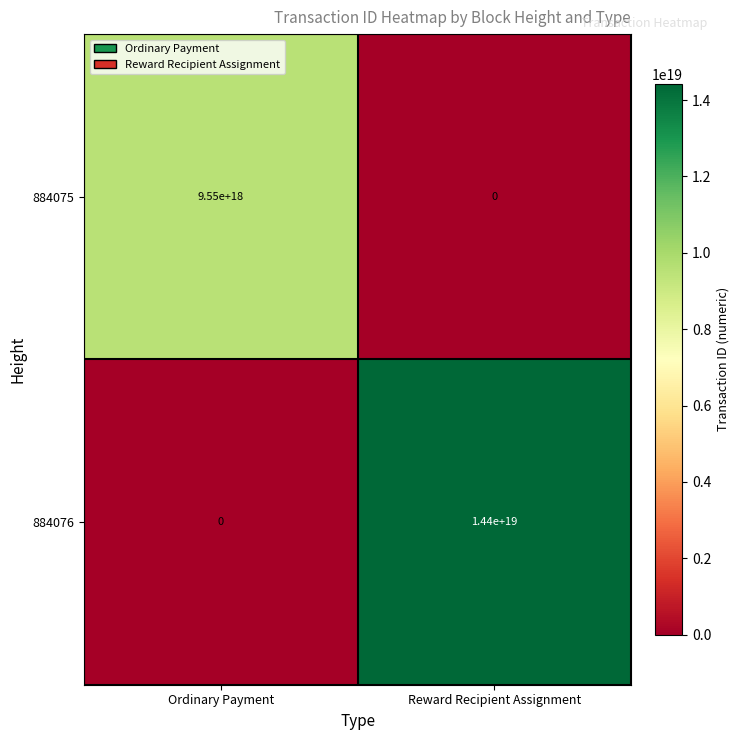

List the series in order of their overall mean, lowest first.

884075, 884076